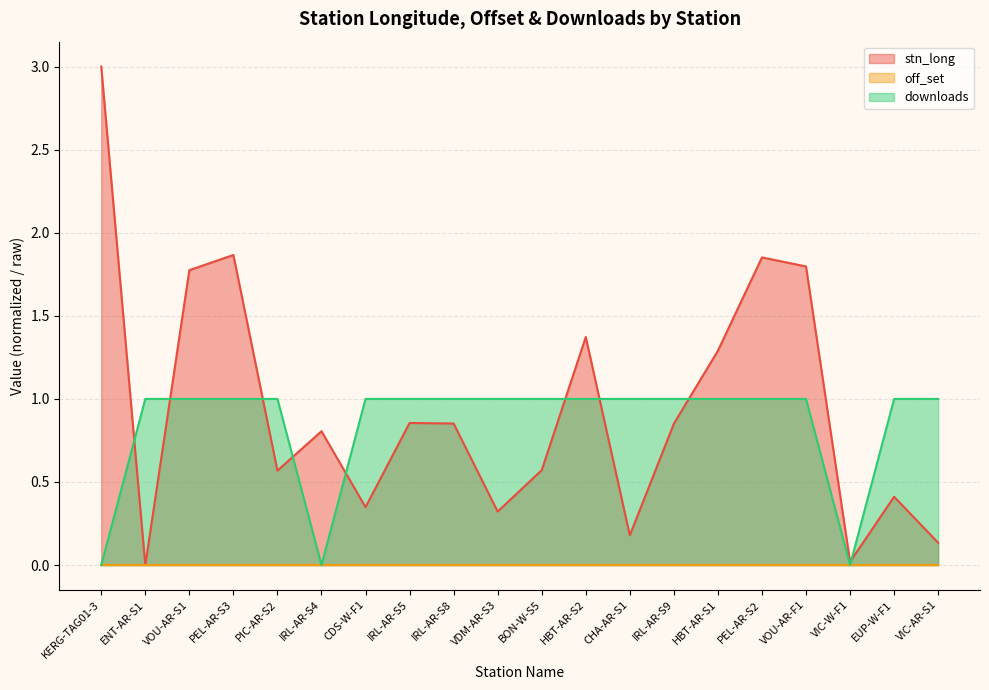

What position from the left is PEL-AR-S3?

4